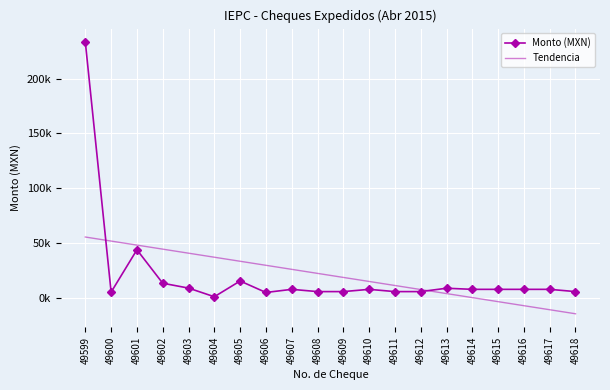

Reading left to right, what are all the values shown in this chart?

Monto (MXN): 233316.0	5104.7	43779.7	13230.8	8797.5	895.0	15275.0	4795.0	7646.4	5590.4	5590.4	7646.4	5590.4	5590.4	8660.4	7646.4	7646.4	7646.4	7646.4	5590.4
Tendencia: 55418.2	51730.5	48042.7	44354.9	40667.1	36979.3	33291.5	29603.7	25915.9	22228.1	18540.3	14852.5	11164.7	7477.0	3789.2	101.4	-3586.4	-7274.2	-10962.0	-14649.8